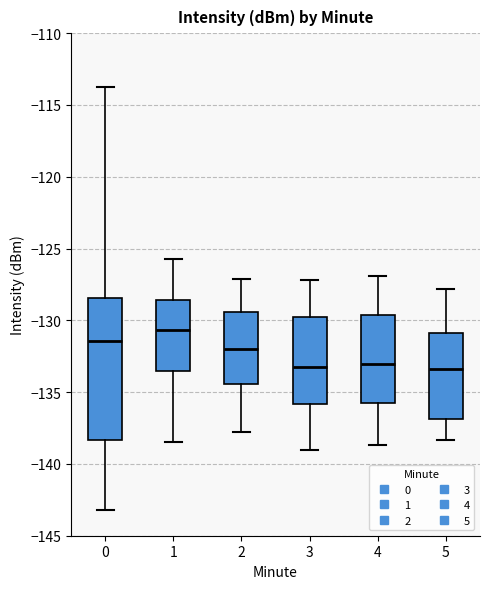

Where is the lower edge of the box at x = 4 on the y-axis? The values are not printed on the chart, so give them approximately, as read against the axis.

-136.0